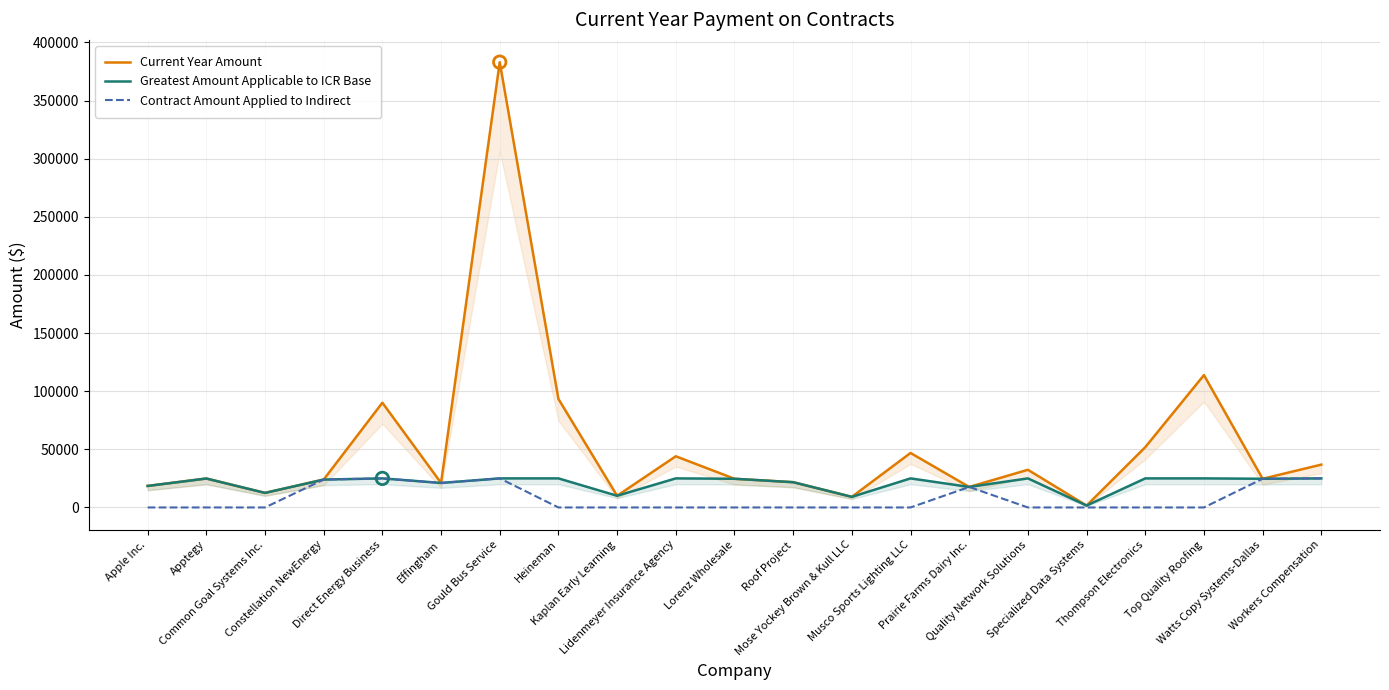

Which series has the largest Y range (max minus min)?

Current Year Amount